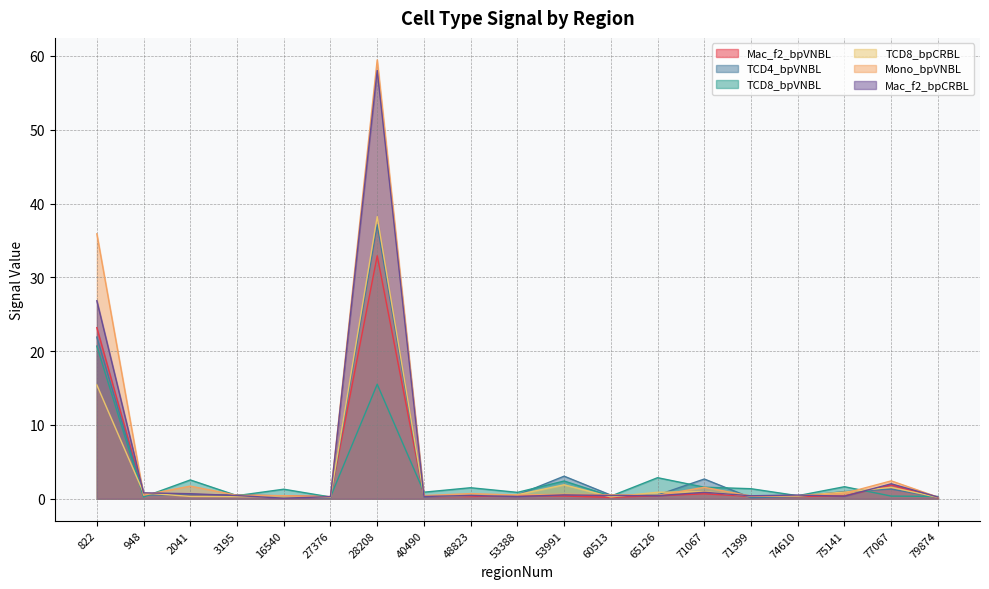

At which label does TCD4_bpVNBL reach its minimum?

27376